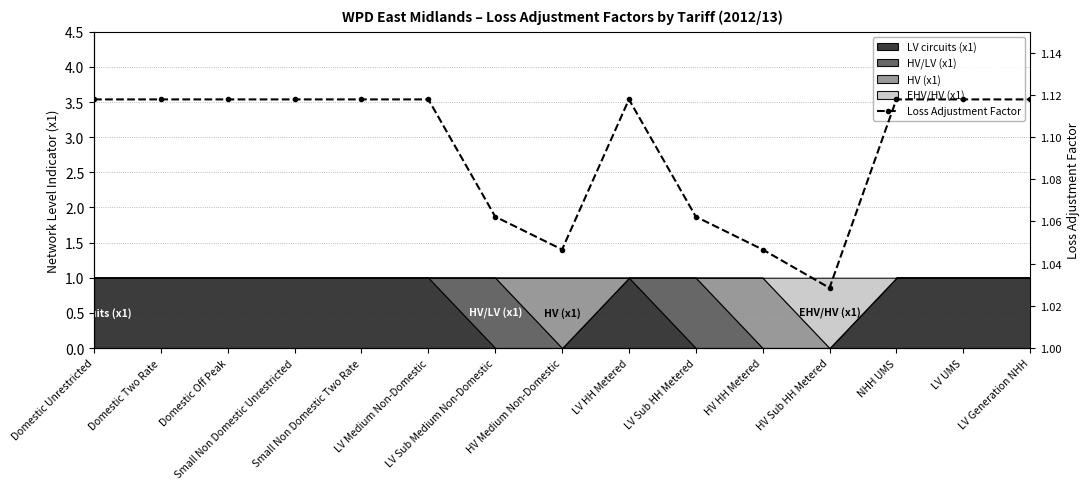

How many categories are shown in the chart?

15